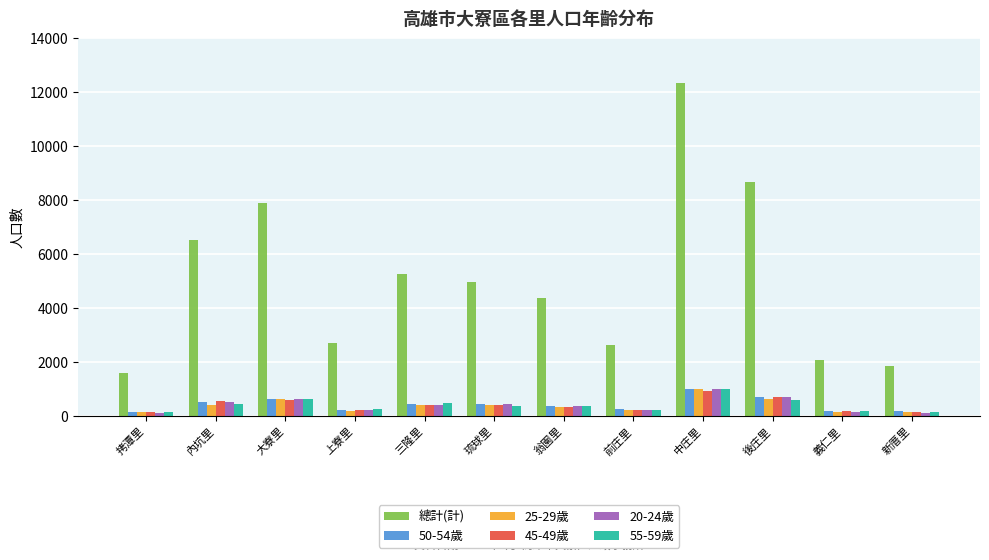

The 50-54歲 series shows 642 at 大寮里. True or false?

True